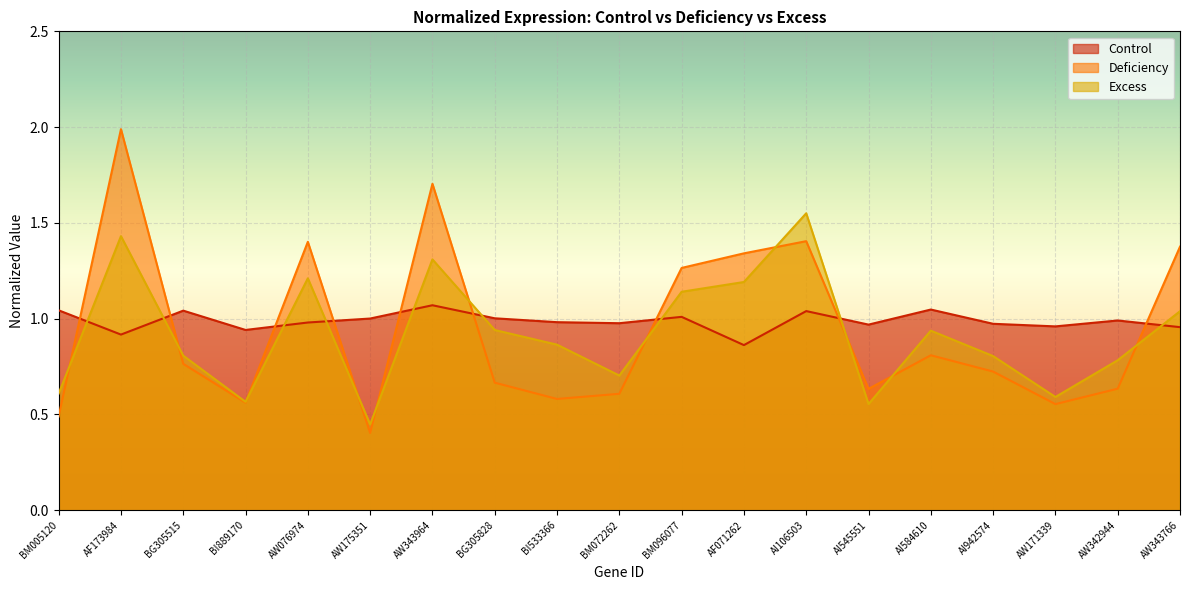

What are all the series names shown in the legend?

Control, Deficiency, Excess